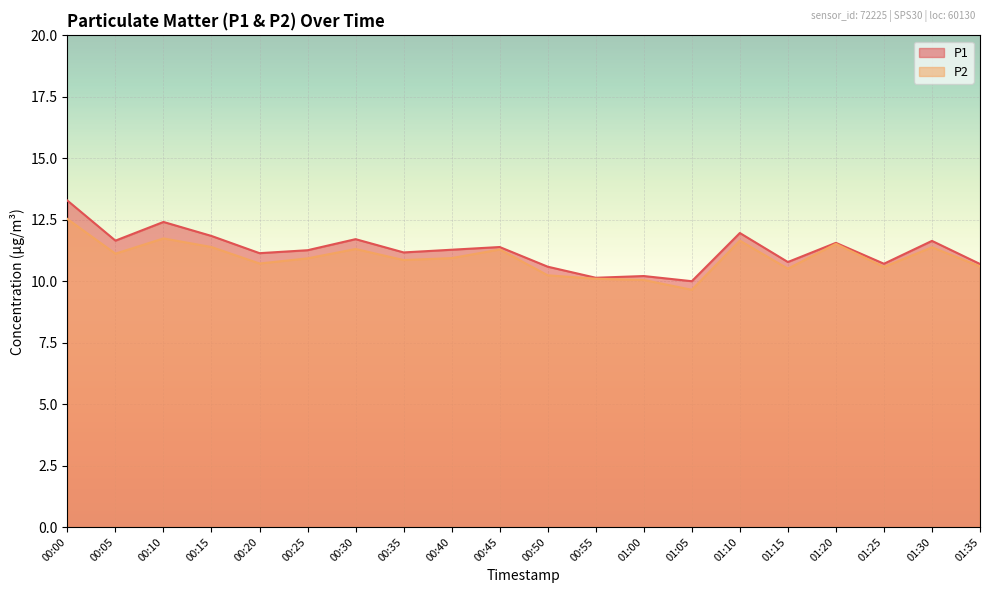

What is the spread (max minus min) of values at 01:00?

0.2